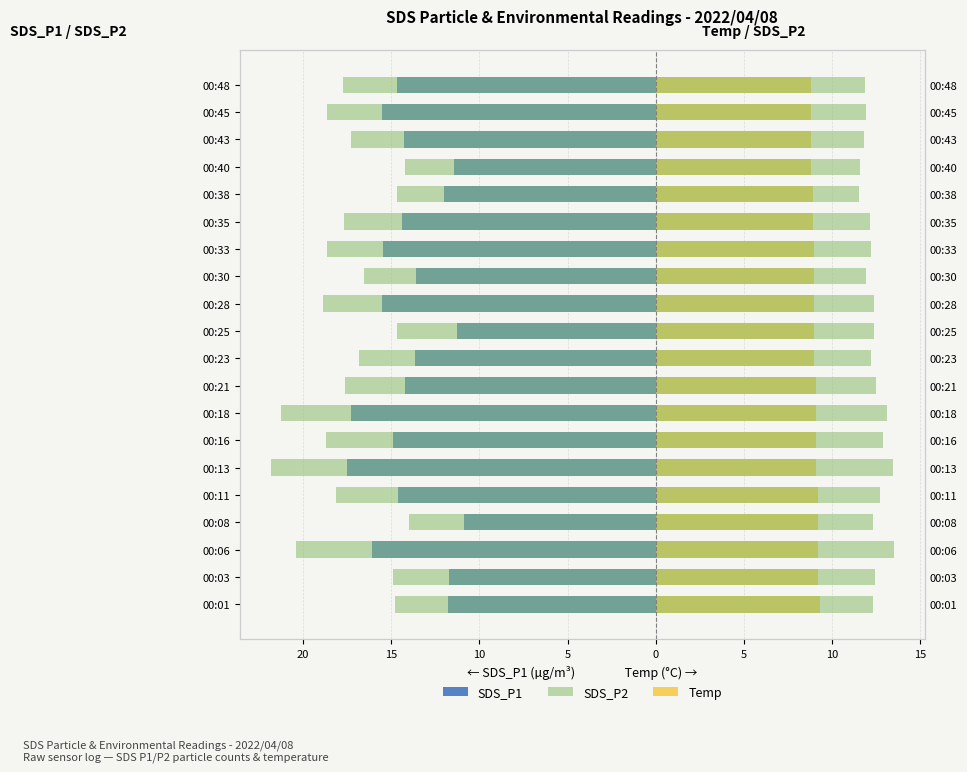

At how many categories does at least one series exceed 3?

20